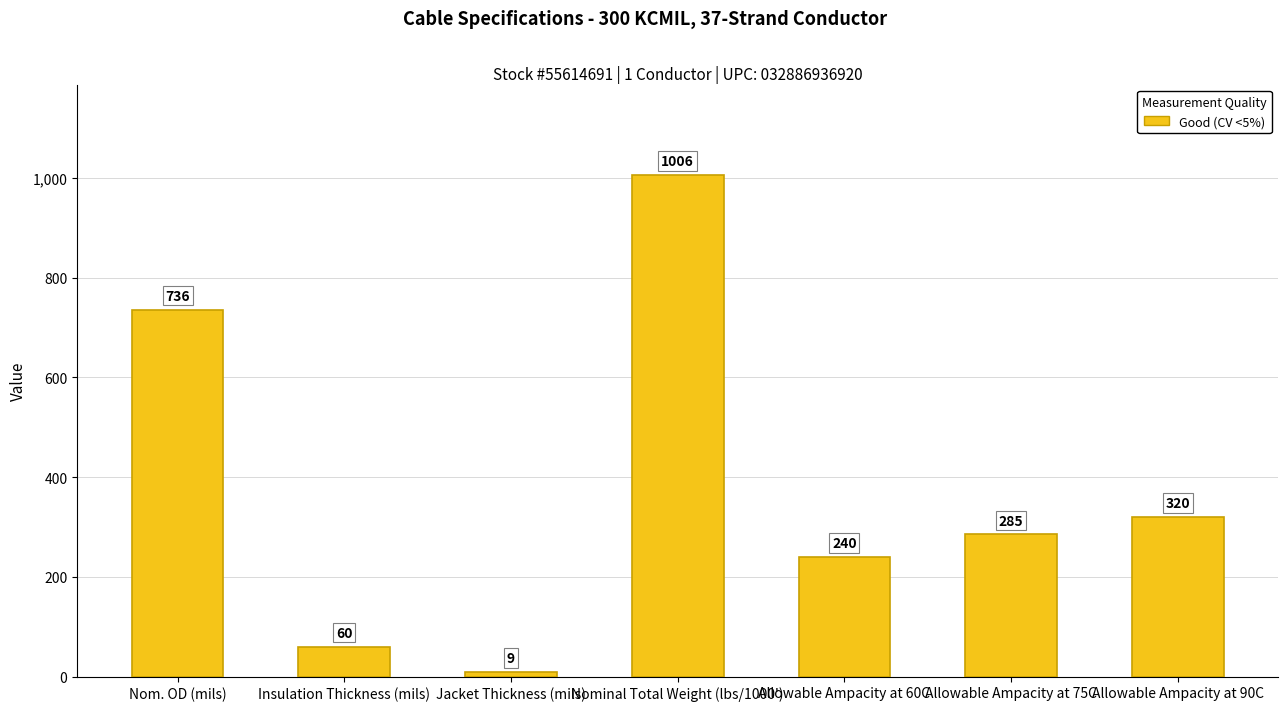

The value at Allowable Ampacity at 90C is 149. True or false?

False